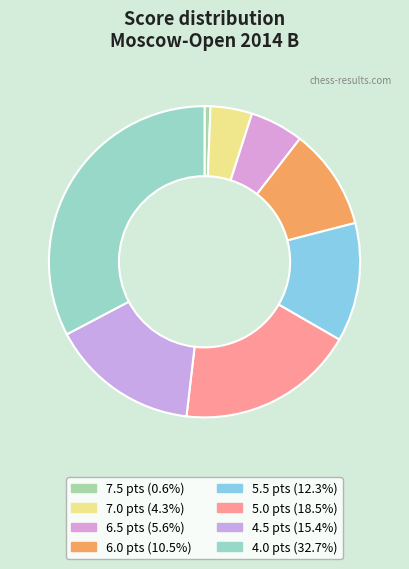

How many segments does this pie chart have?

8